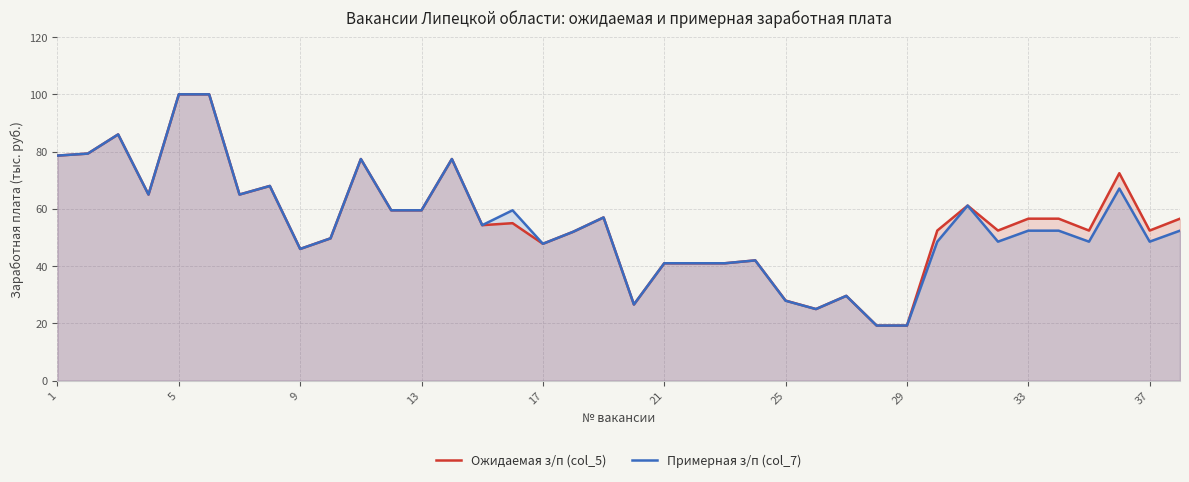

True or false: Примерная з/п (col_7) has a value of 19.2 at 29.

True